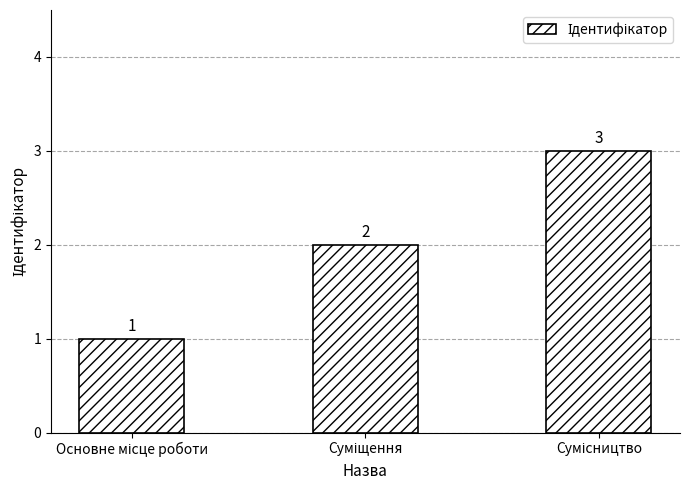

Are the bars horizontal?

No